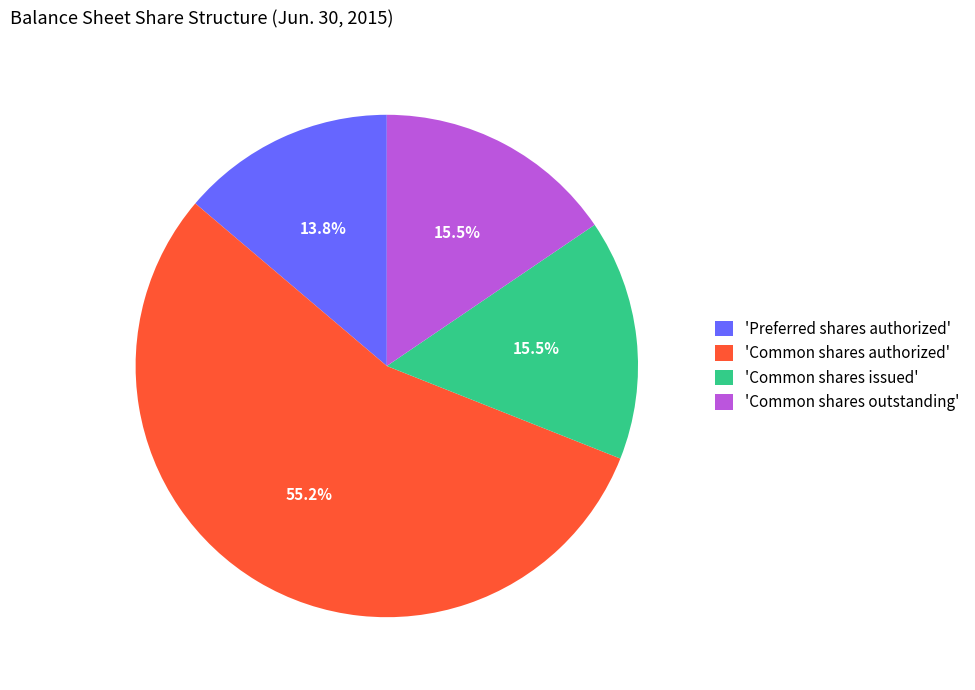

Is there any slice that represents more than half of the pie?

Yes